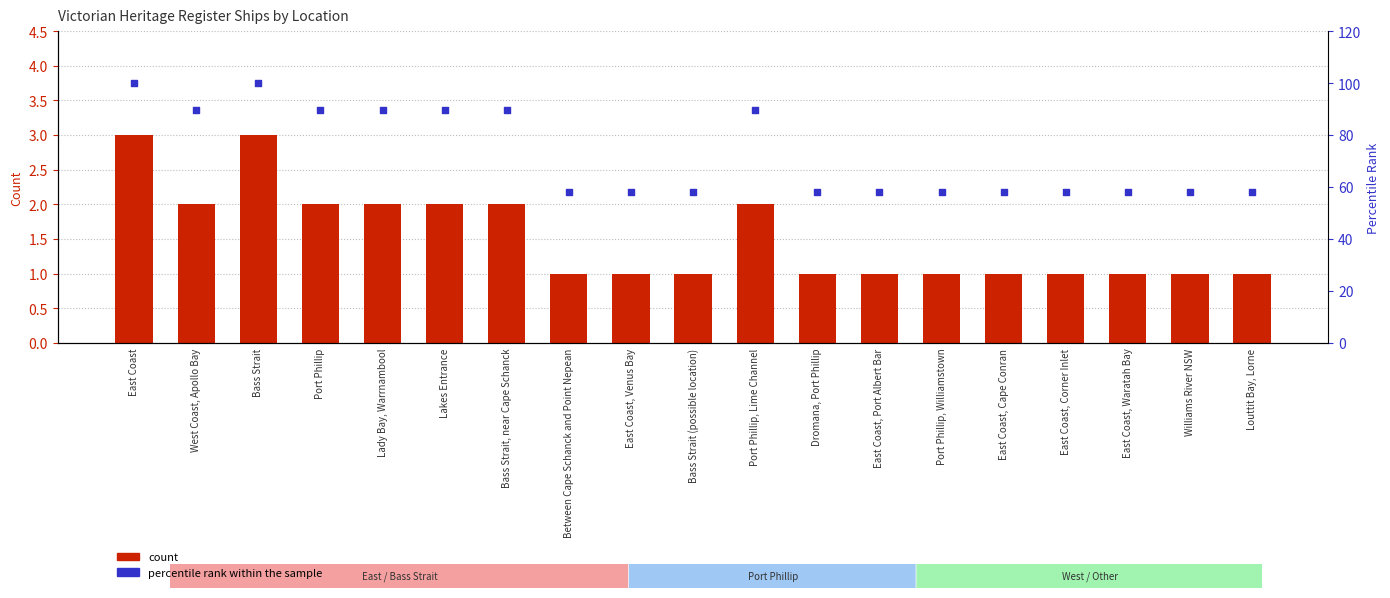

What are all the series names shown in the legend?

count, percentile rank within the sample